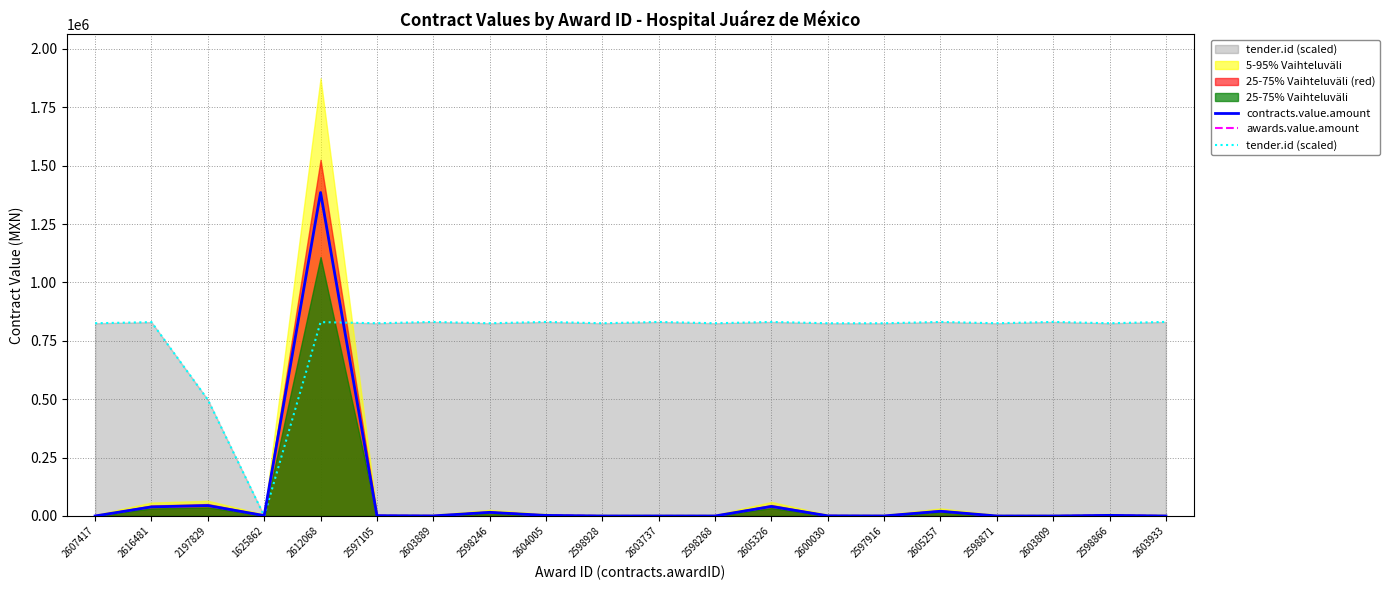

What is the difference between the maximum and minimum values in the contracts.value.amount series?

1384841.5